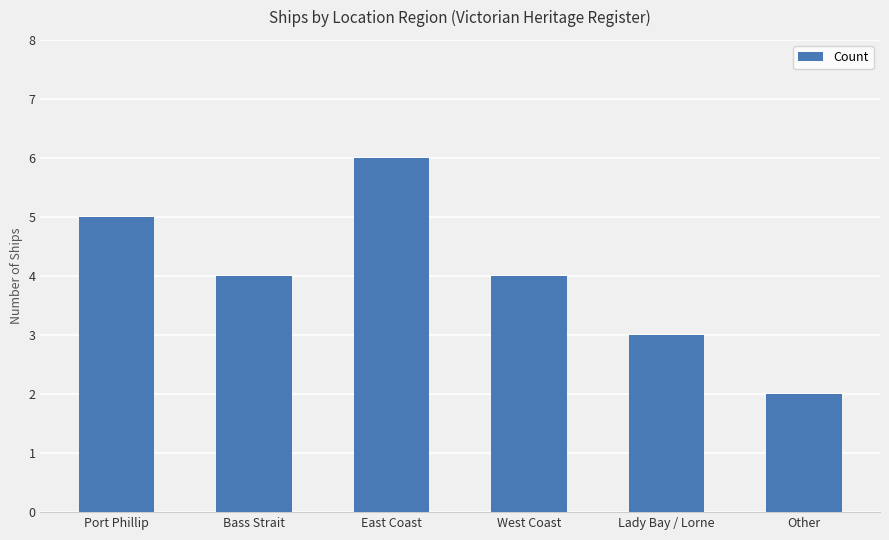

Reading left to right, extract all data points from this chart.

Port Phillip=5	Bass Strait=4	East Coast=6	West Coast=4	Lady Bay / Lorne=3	Other=2